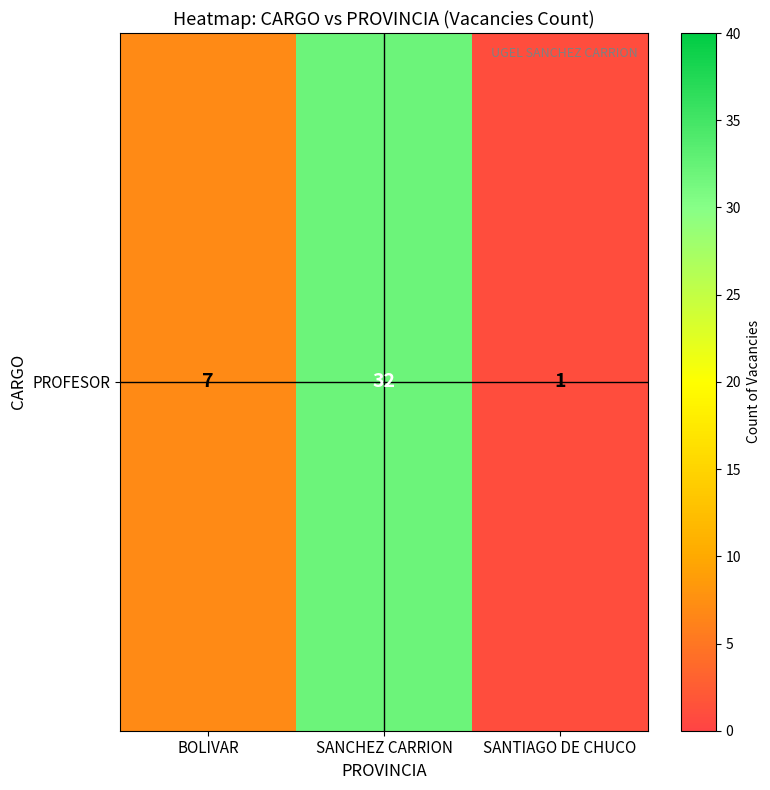

At which category does the chart reach its minimum across all series?

SANTIAGO DE CHUCO